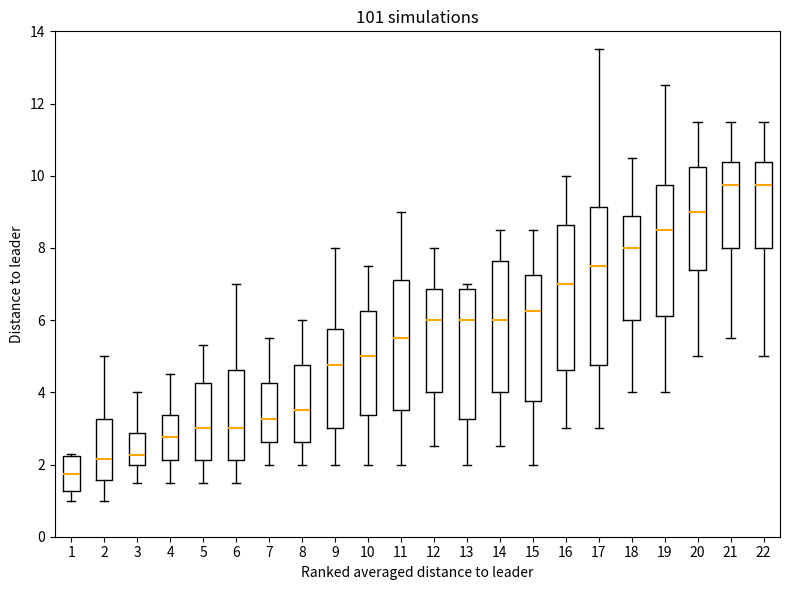

Comparing the boxes themselves (not the whiskers), which one is the tallest?

17